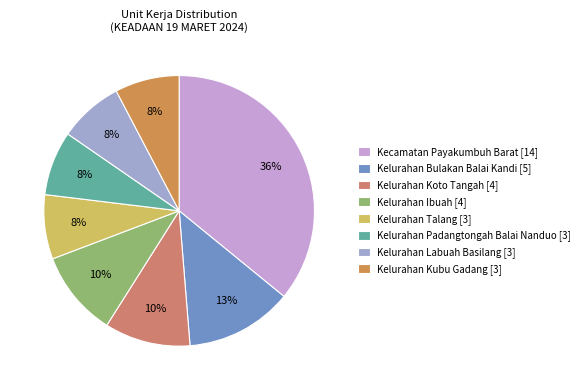

True or false: Kelurahan Kubu Gadang [3] accounts for 8% of the total.

True